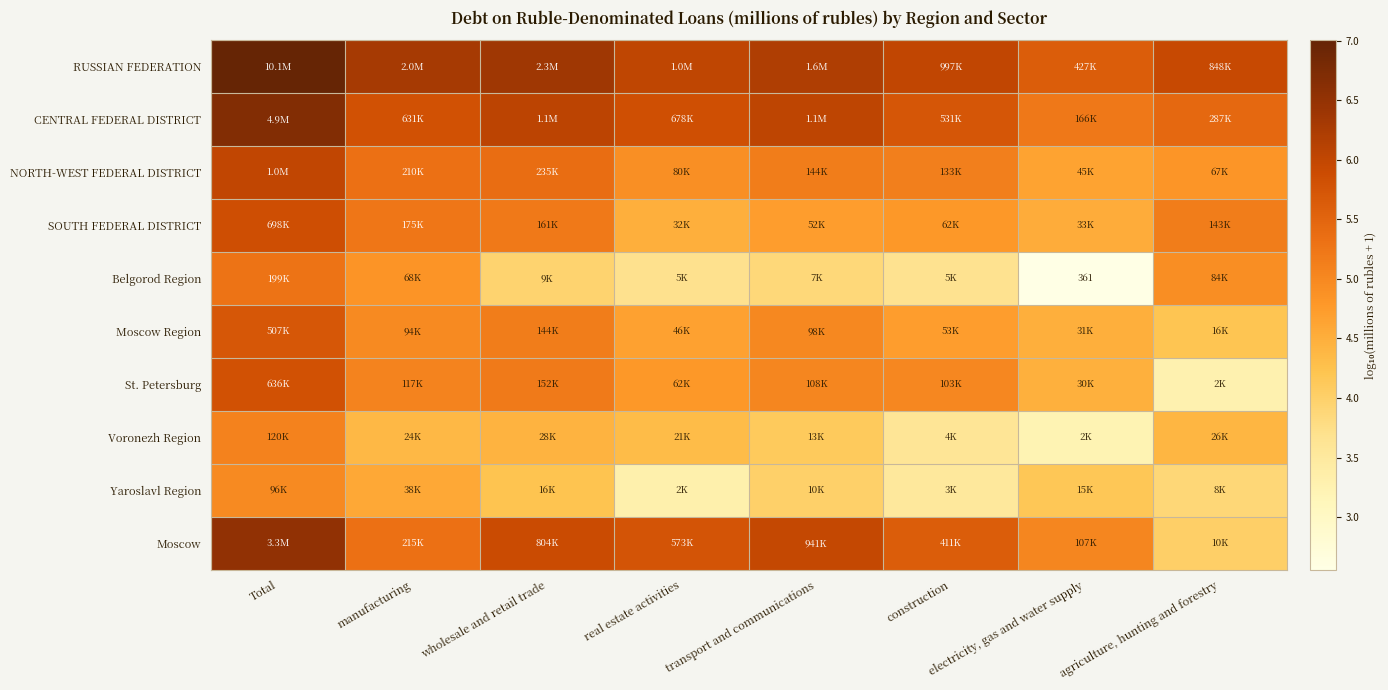

At real estate activities, list the series in order from smallest to largest.

Yaroslavl Region, Belgorod Region, Voronezh Region, SOUTH FEDERAL DISTRICT, Moscow Region, St. Petersburg, NORTH-WEST FEDERAL DISTRICT, Moscow, CENTRAL FEDERAL DISTRICT, RUSSIAN FEDERATION